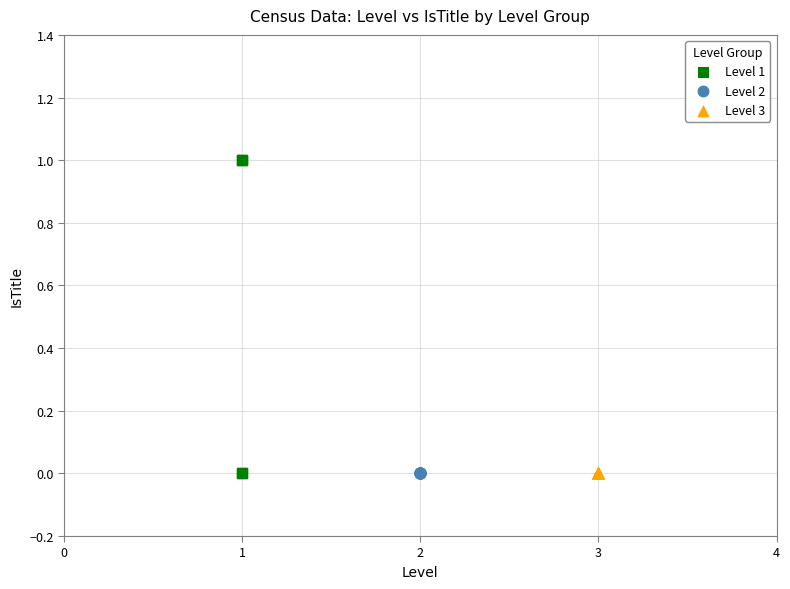

Which series reaches the maximum Y coordinate?

Level 1